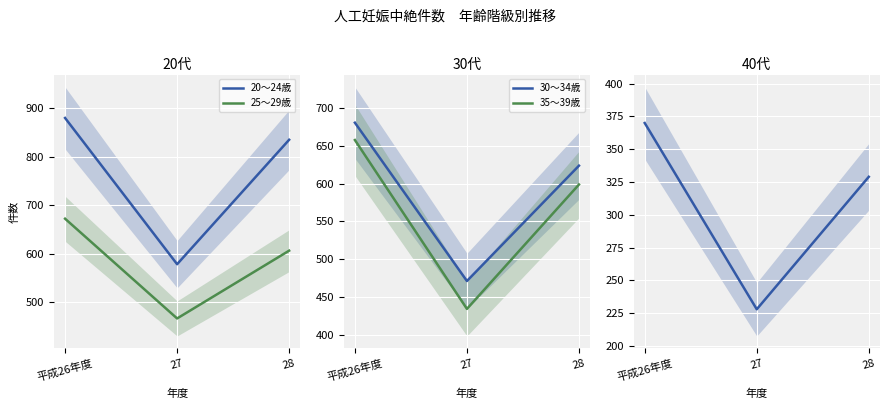

Reading left to right, list all the values displayed in this chart.

20～24歳: 880	578	835
25～29歳: 672	466	606
30～34歳: 681	471	624
35～39歳: 658	434	599
40～44歳: 370	228	329